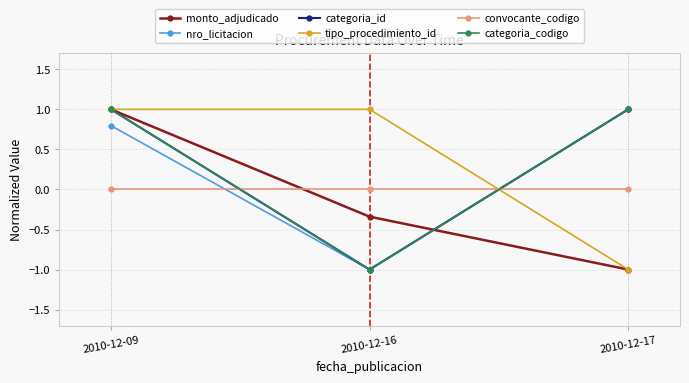

Is this an area chart (filled region under the line)?

No